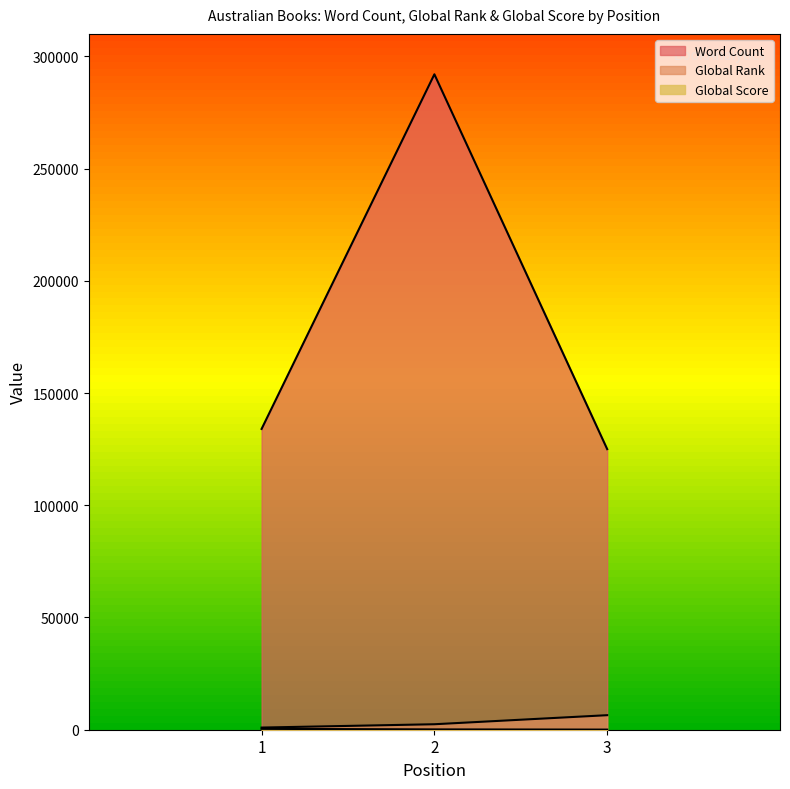

Count the Global Rank values in the range 959 to 6474.

3